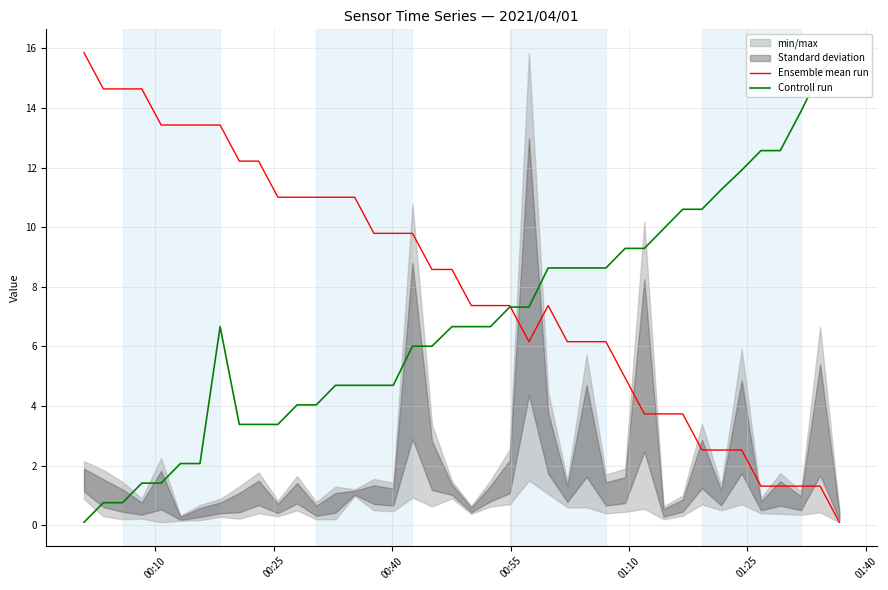

What is the difference between the second highest and minimum values in the Controll run series?

15.1